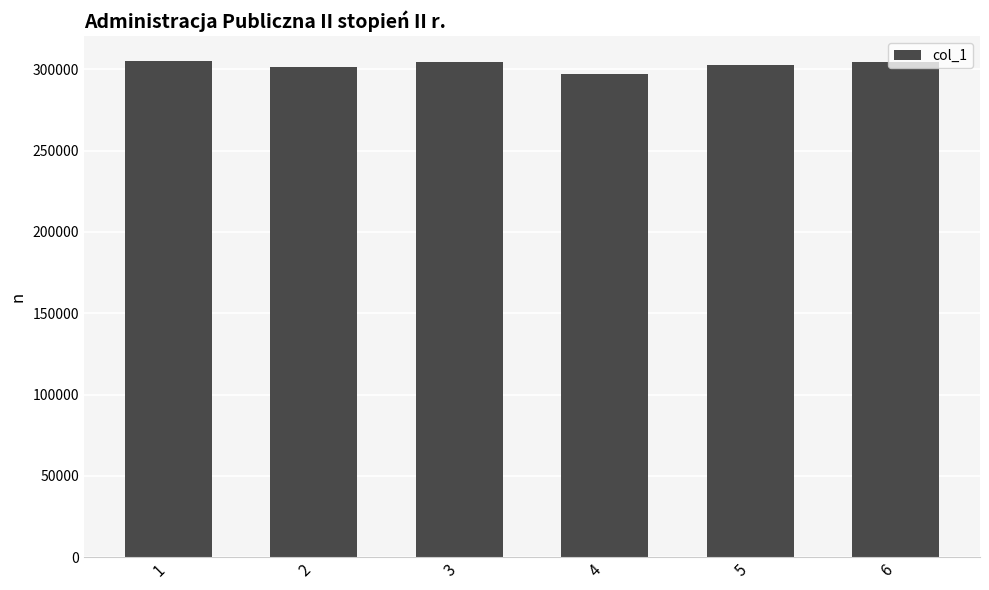

True or false: the data shows 146461 at 5.

False